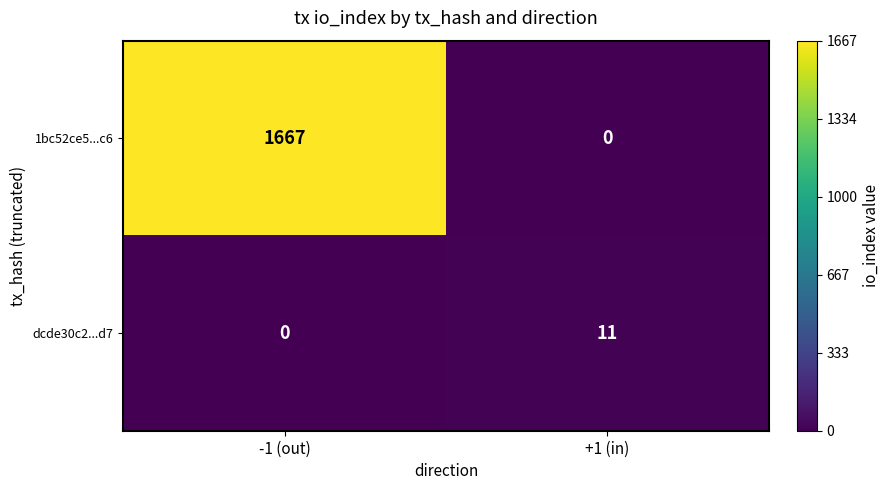

Count the number of data series in this chart.

2